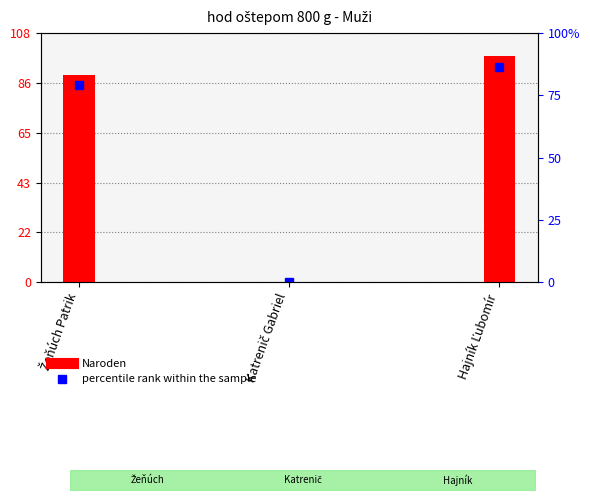

At which label does the data first exceed 90?

Hajník Ľubomír